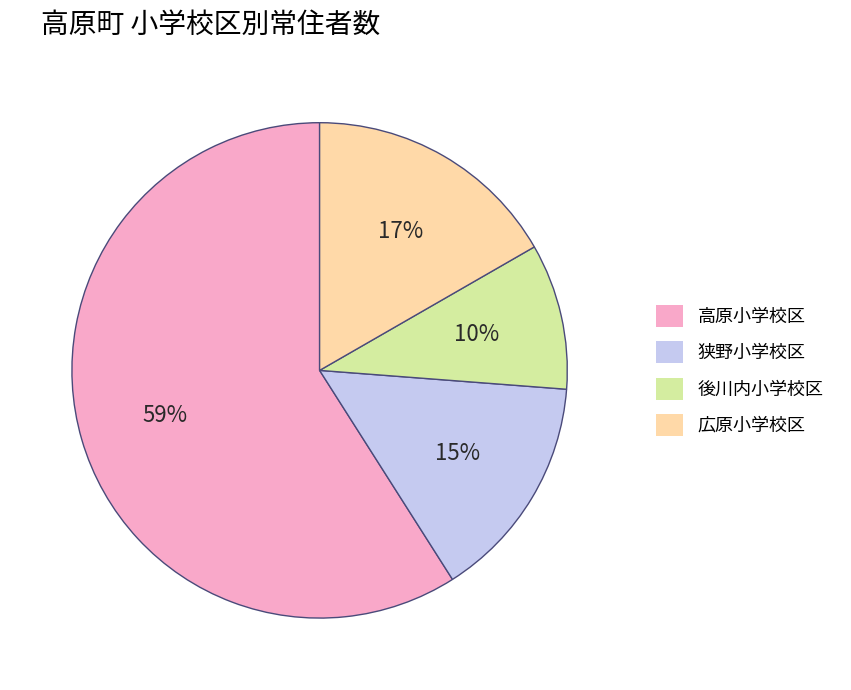

Rank the categories by value from lowest to highest.

後川内小学校区, 狭野小学校区, 広原小学校区, 高原小学校区